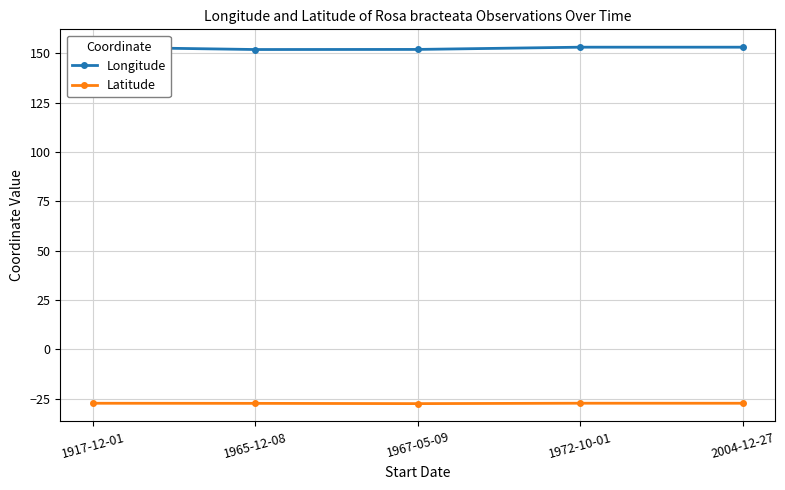

Which category has the highest value in the Longitude series?

1917-12-01